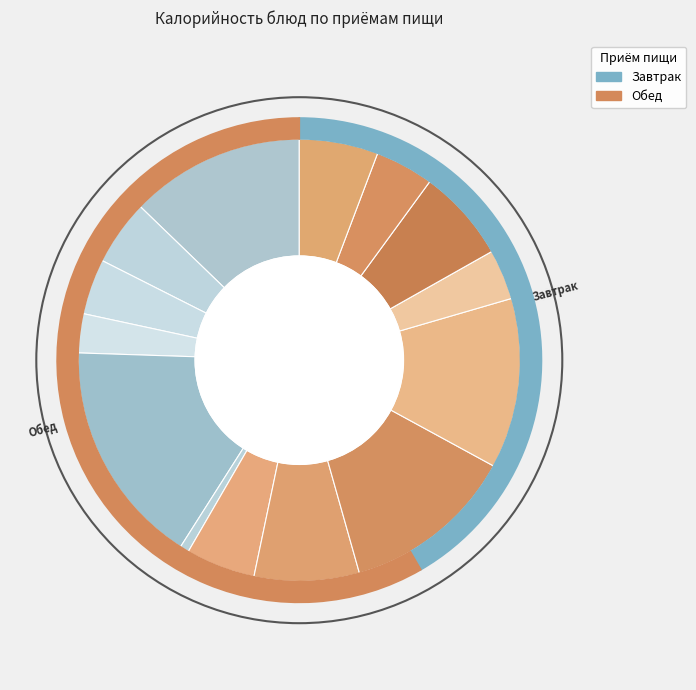

To the nearest percent, what is the difference between the largest and smallest slice percentages?

16%